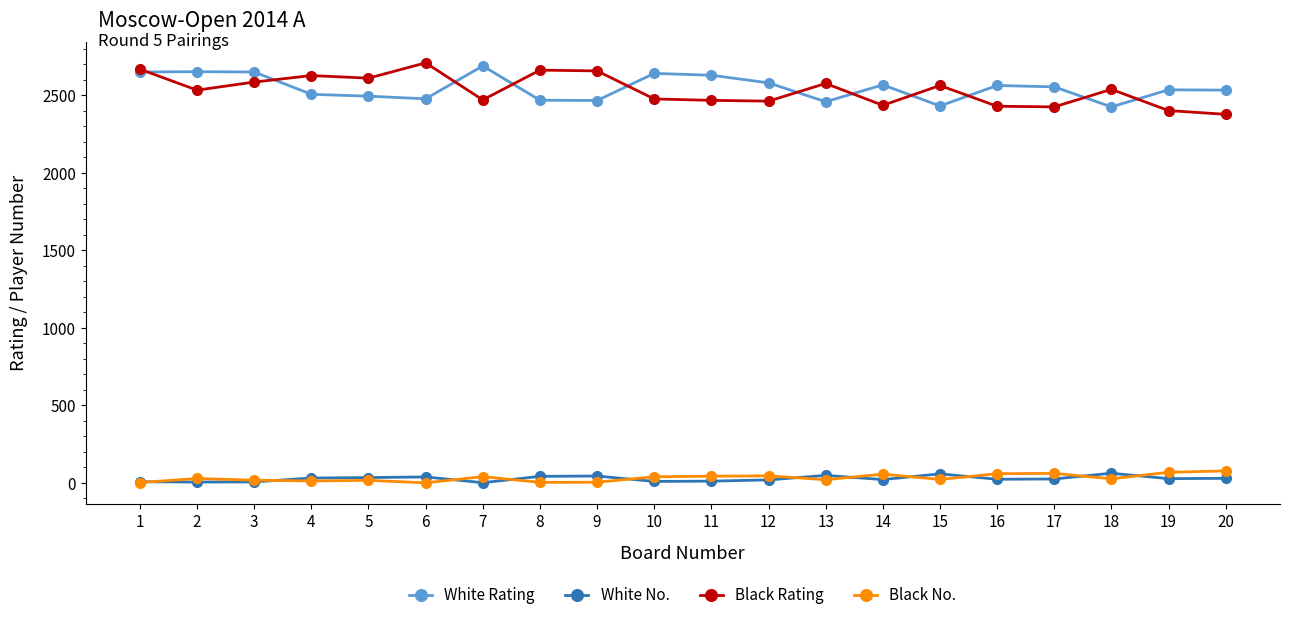

How many lines are shown in the chart?

4